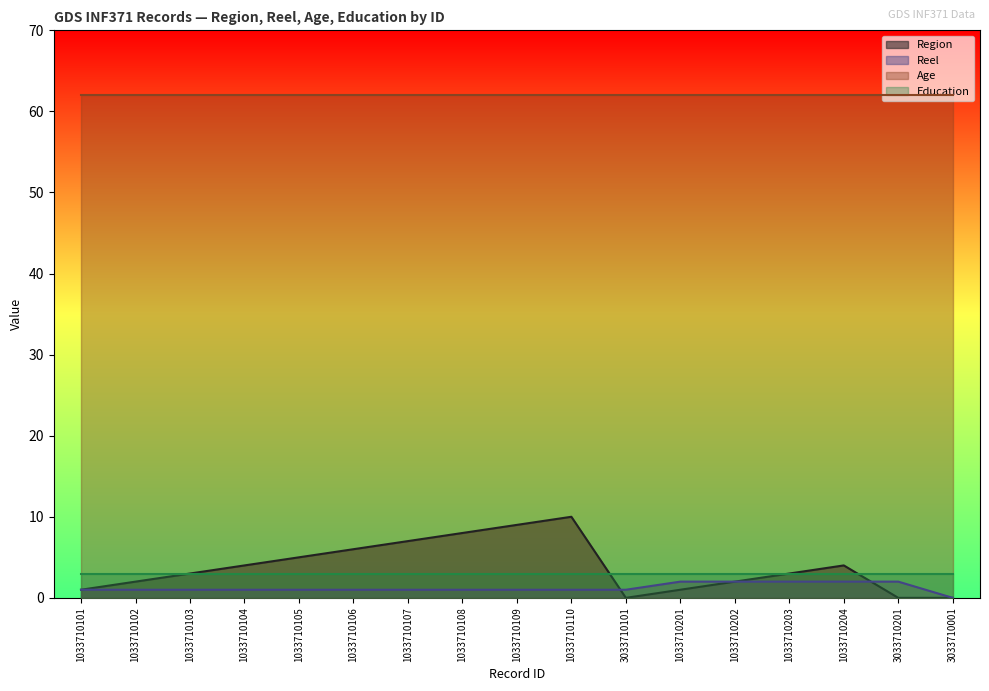

How many lines are shown in the chart?

4